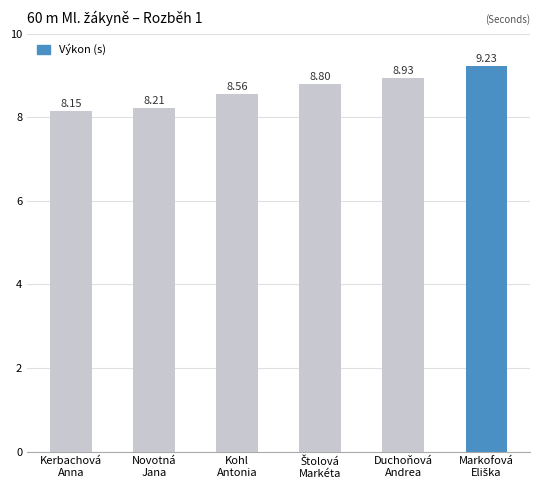

What is the difference between the maximum and second lowest values?

1.0